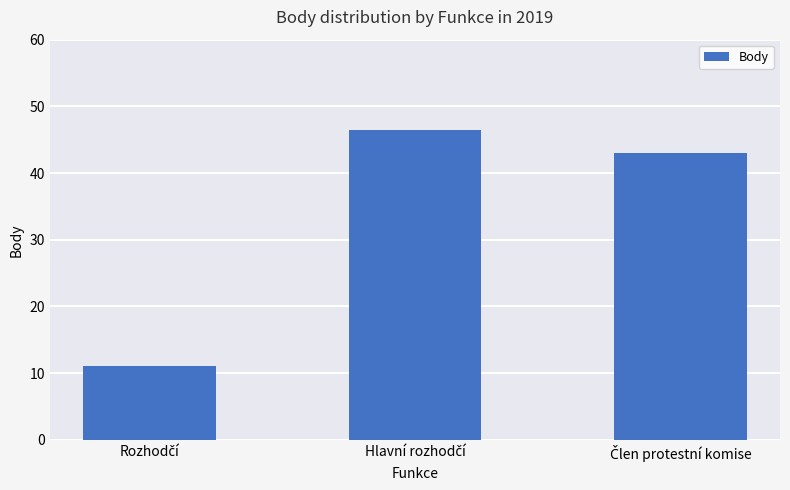

What is the difference between the maximum and minimum values?

35.5